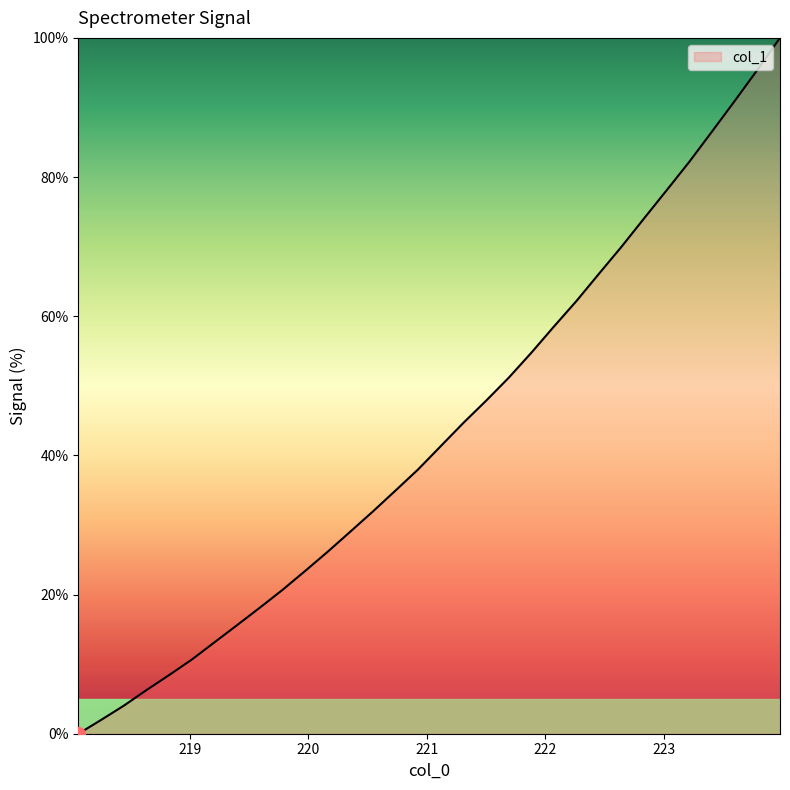

What is the maximum value shown in the chart?

100.0